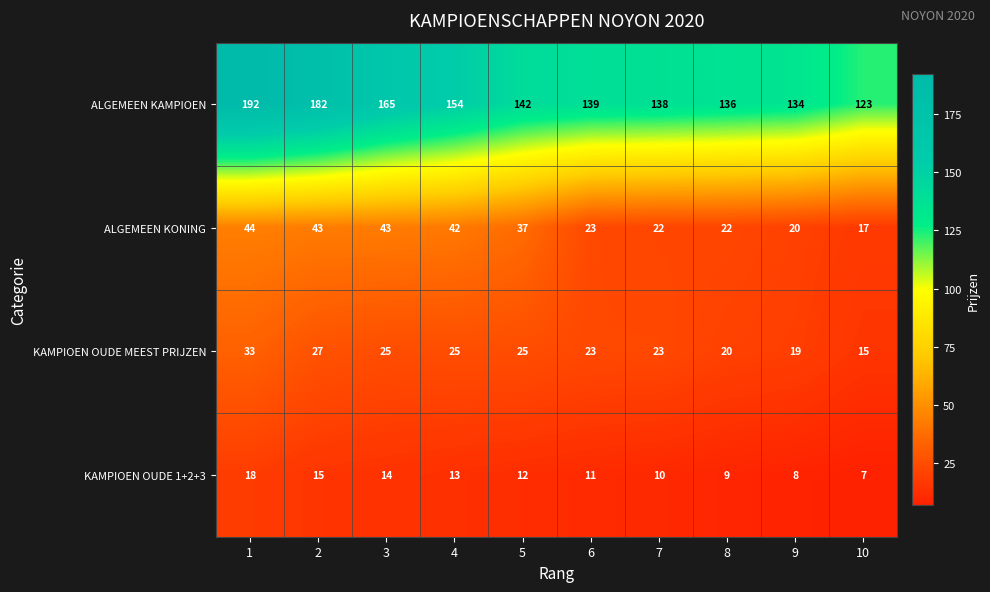

Which series has the largest range (max minus min)?

ALGEMEEN KAMPIOEN